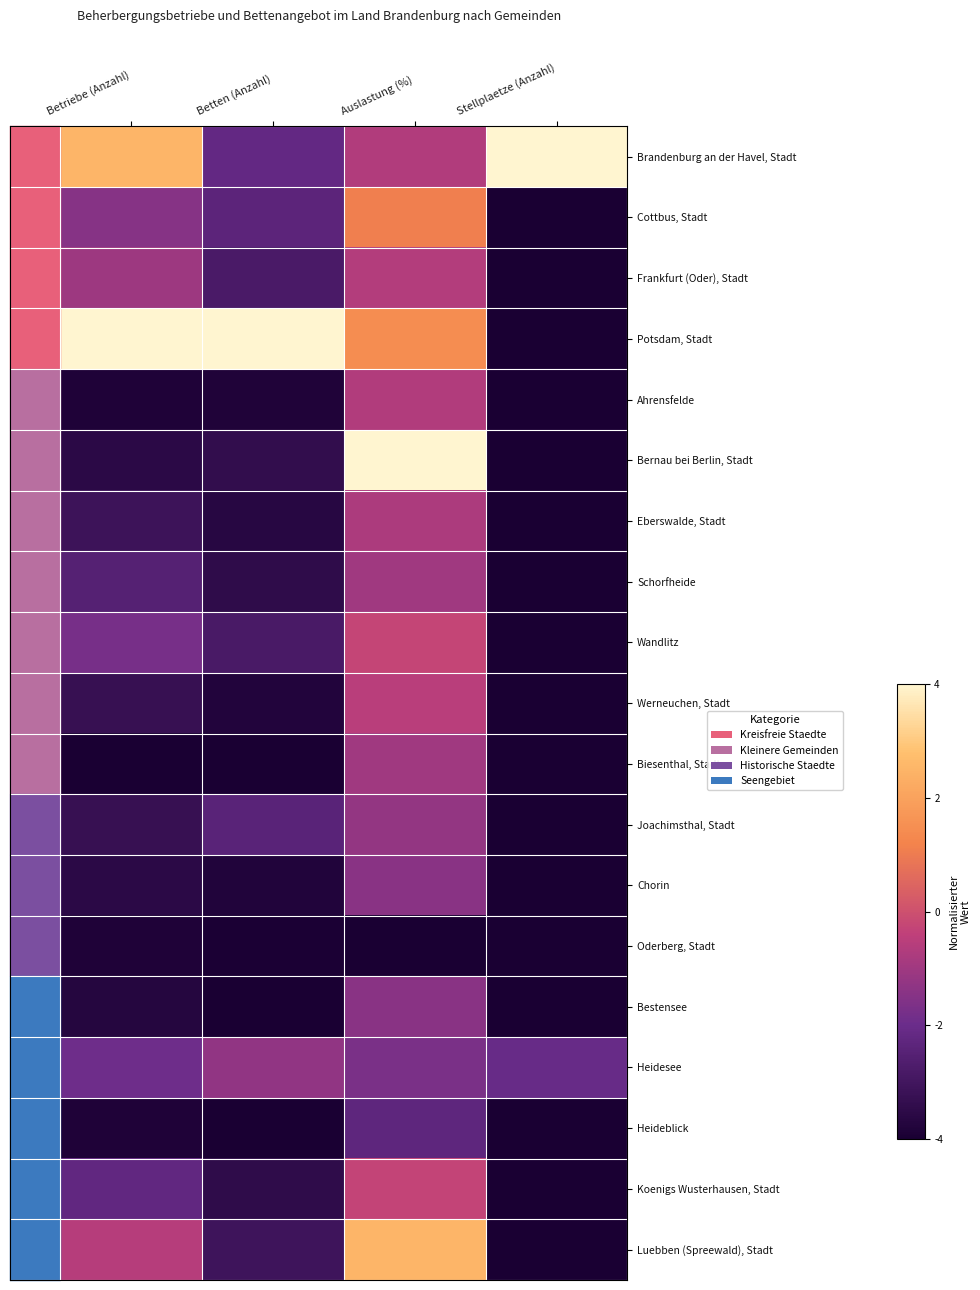

What is the difference between the highest and lowest values at Betriebe (Anzahl)?

8.0